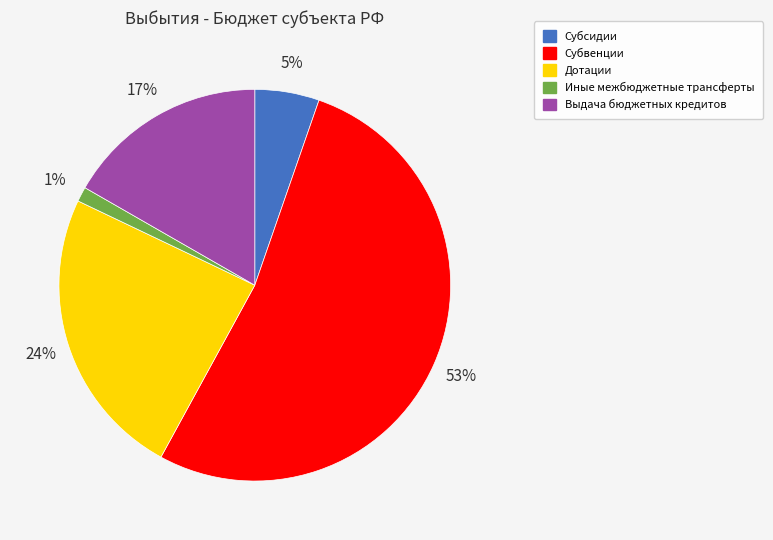

Which slice represents more than half of the pie?

Субвенции